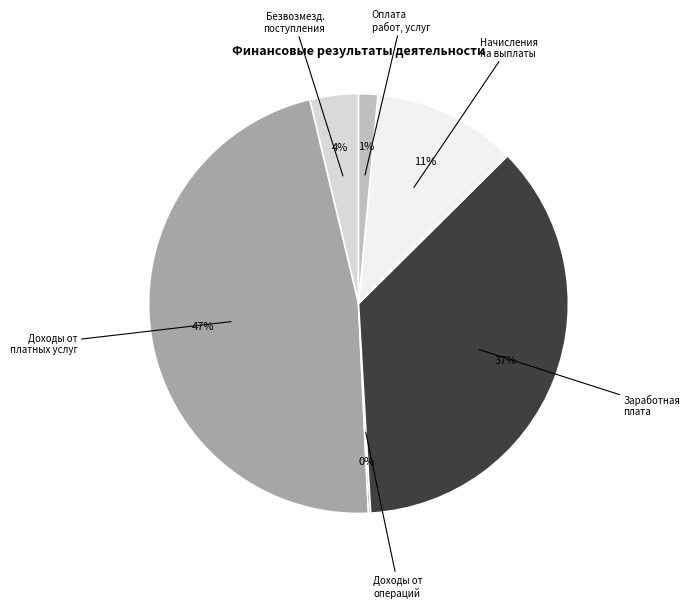

To the nearest percent, what is the average slice percentage?

17%